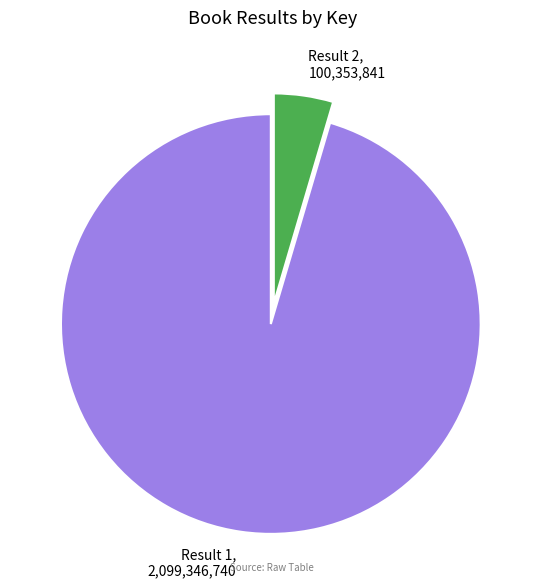

Is the sum of Result 2 and Result 1 greater than half?

Yes